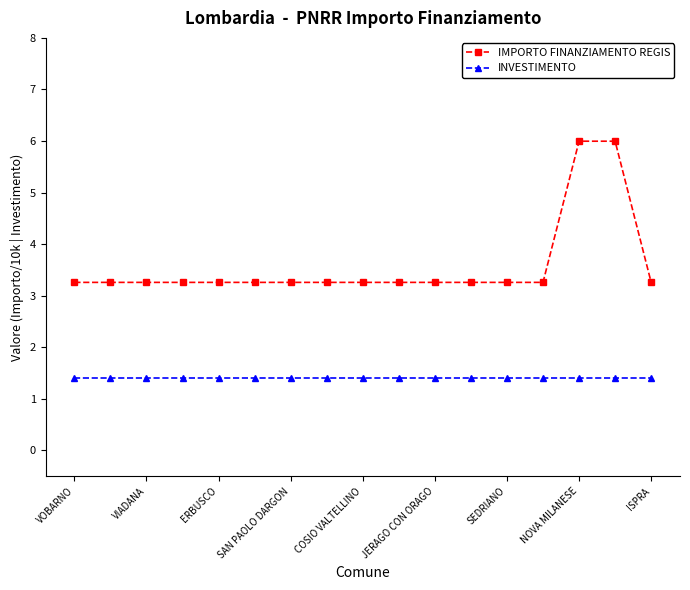

At how many categories does at least one series exceed 1?

17